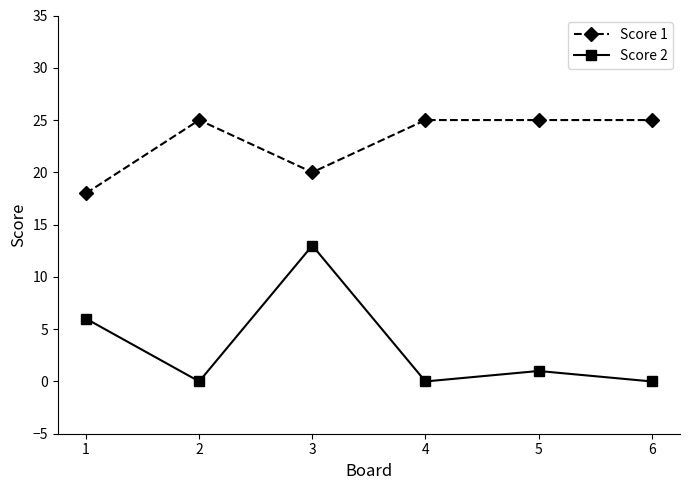

Does the chart have visible grid lines?

No